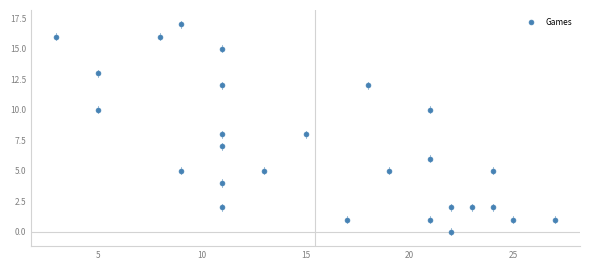

What is the range of X values (max minus min)?

24